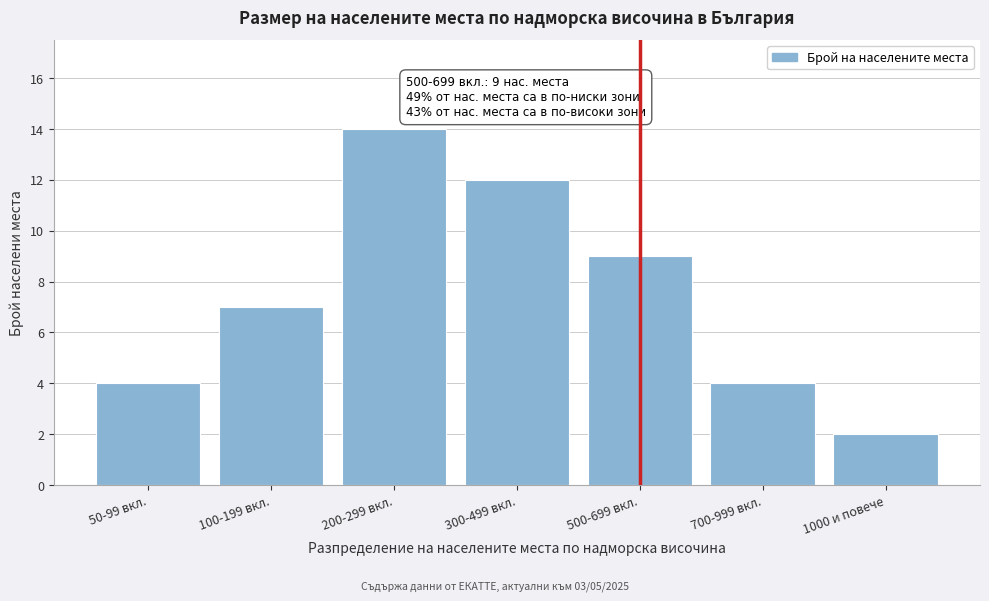

Reading left to right, list all the values displayed in this chart.

4	7	14	12	9	4	2